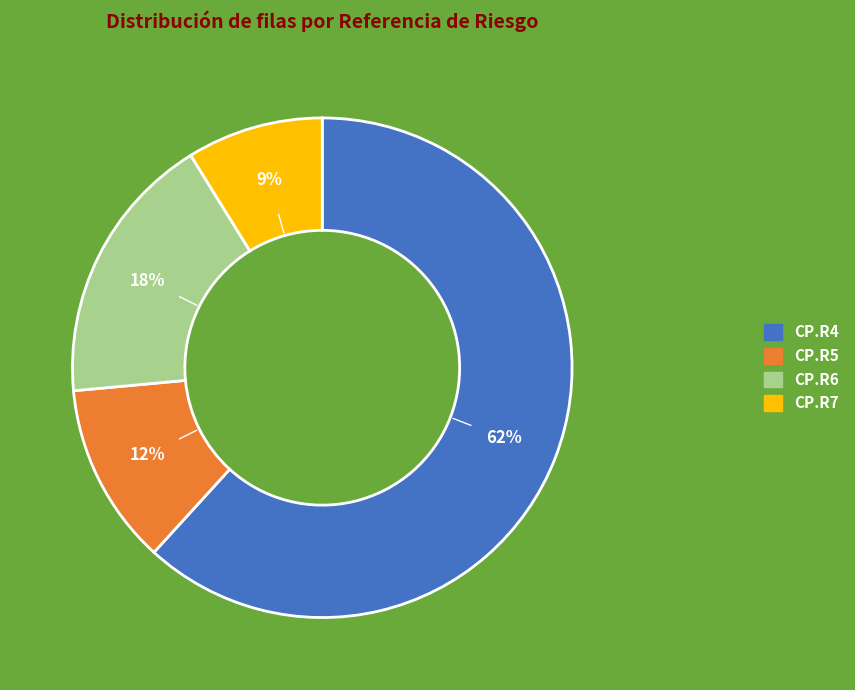

What is the largest slice in the pie chart?

CP.R4